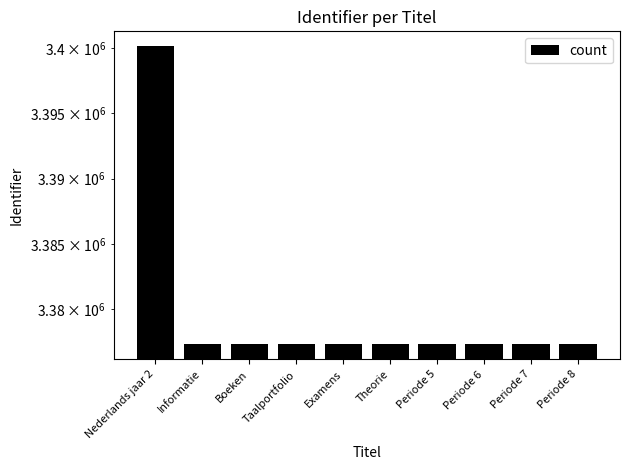

What is the label of the 7th bar from the right?

Taalportfolio